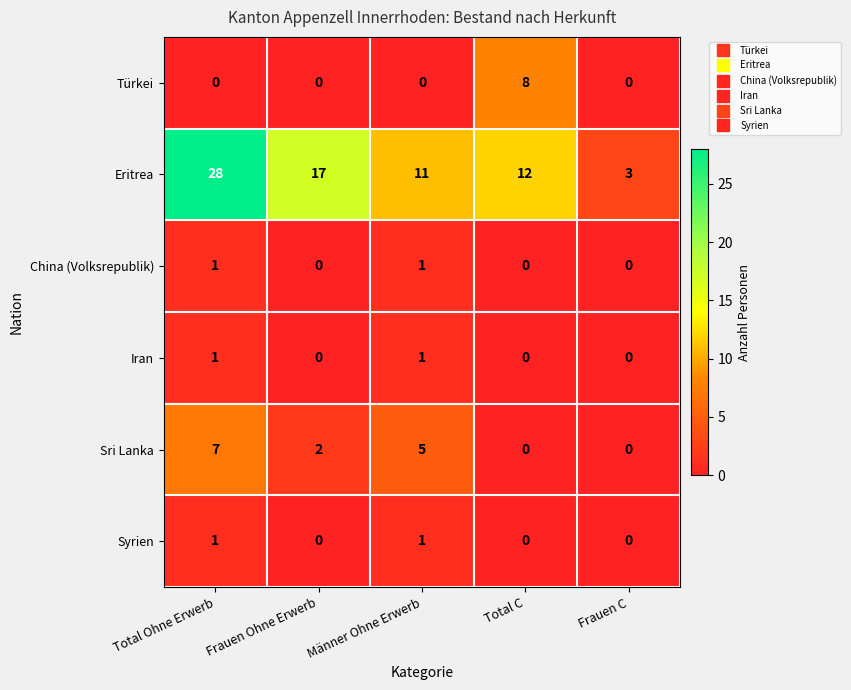

Between Frauen Ohne Erwerb and Total C, which series saw the biggest shift?

Türkei